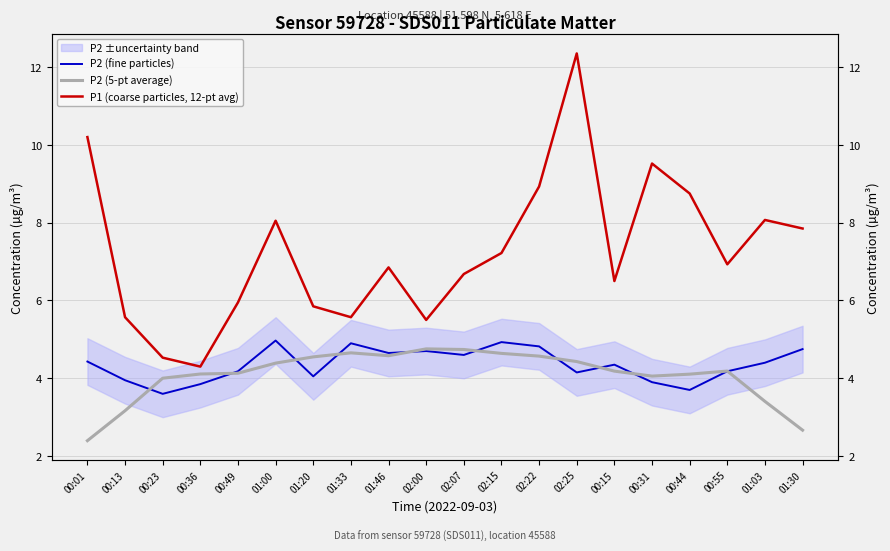

Which series has the largest total across all categories?

P1 (coarse particles, 12-pt avg)